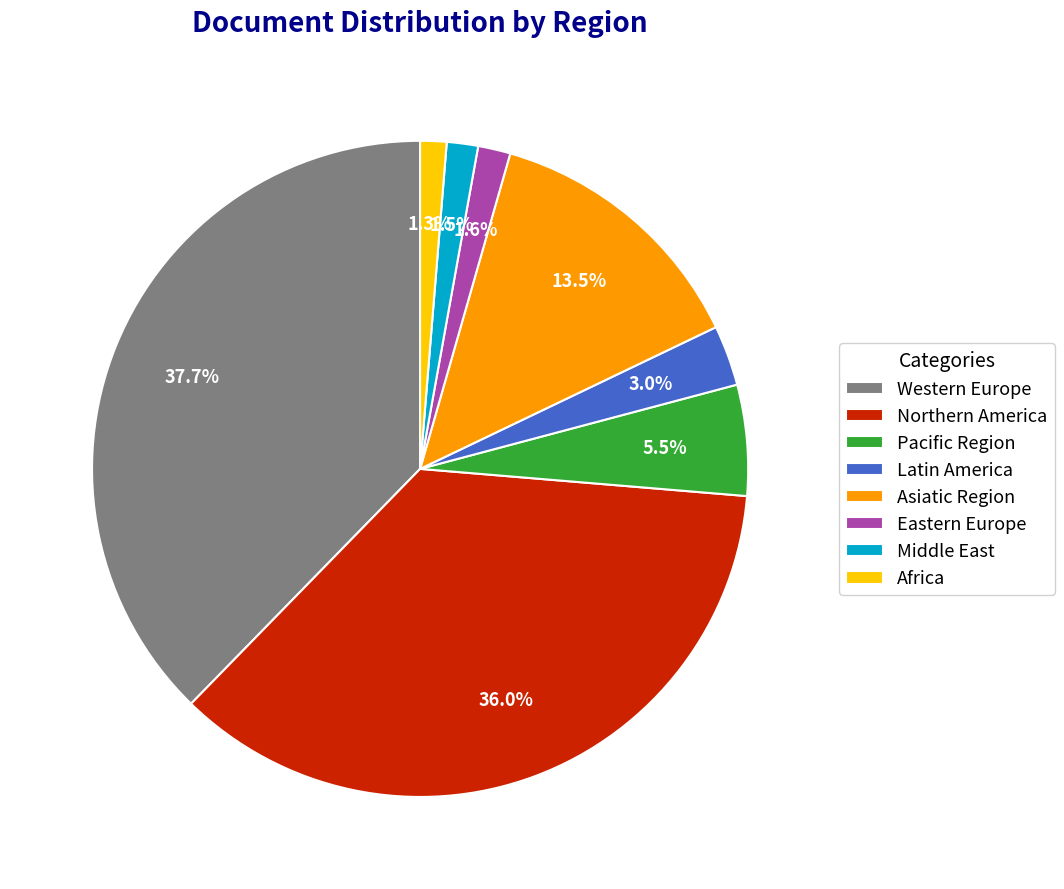

What is the ratio of the value at Northern America to the value at Eastern Europe?

22.5